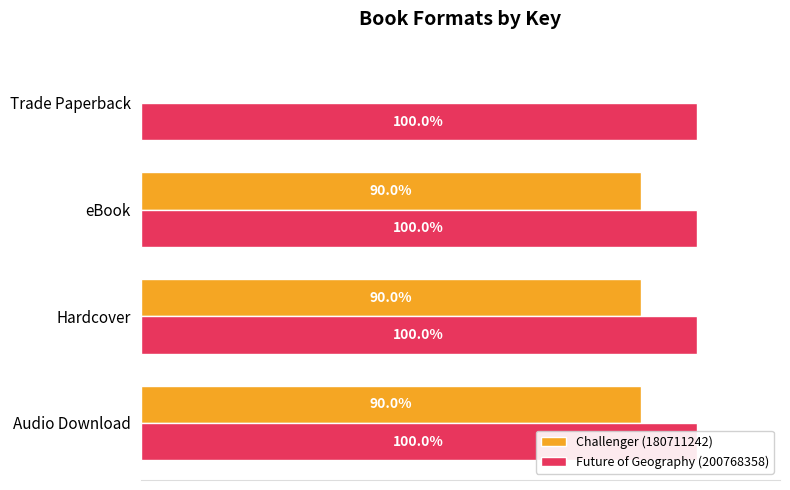

Which series has the largest total across all categories?

Challenger (180711242)